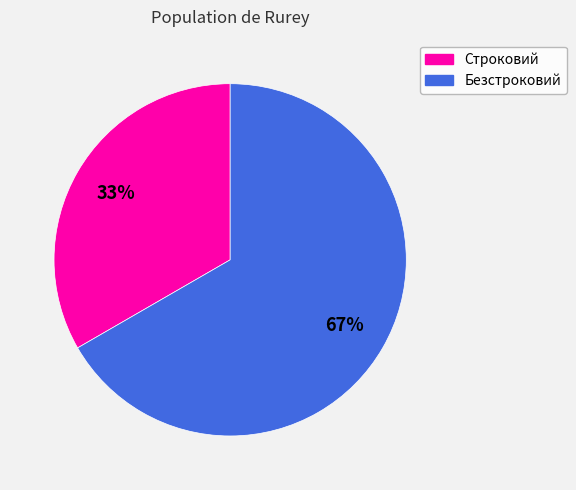

Which slice is the smallest?

Строковий